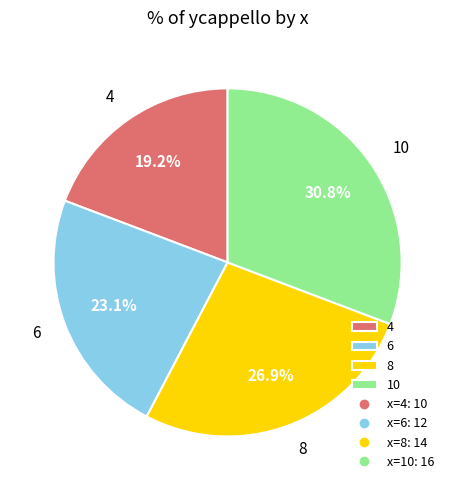

Which slice is the smallest?

4